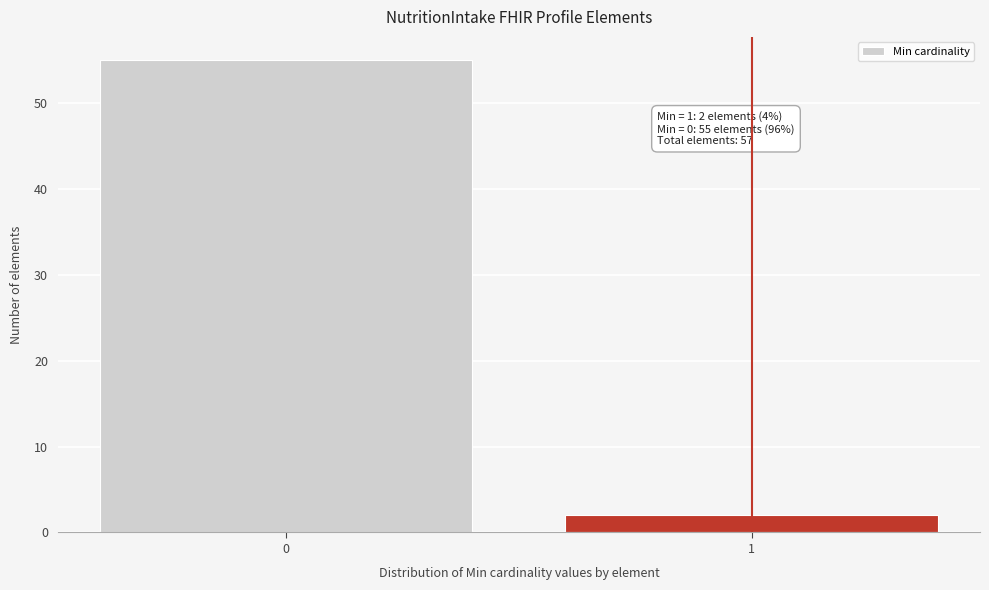

Reading right to left, what are all the values shown in this chart?

1=2	0=55